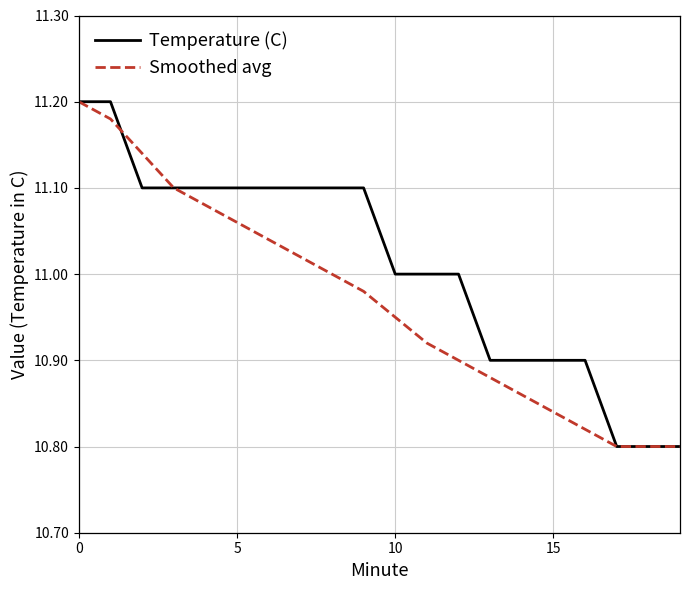

List the series in order of their overall mean, lowest first.

Smoothed avg, Temperature (C)